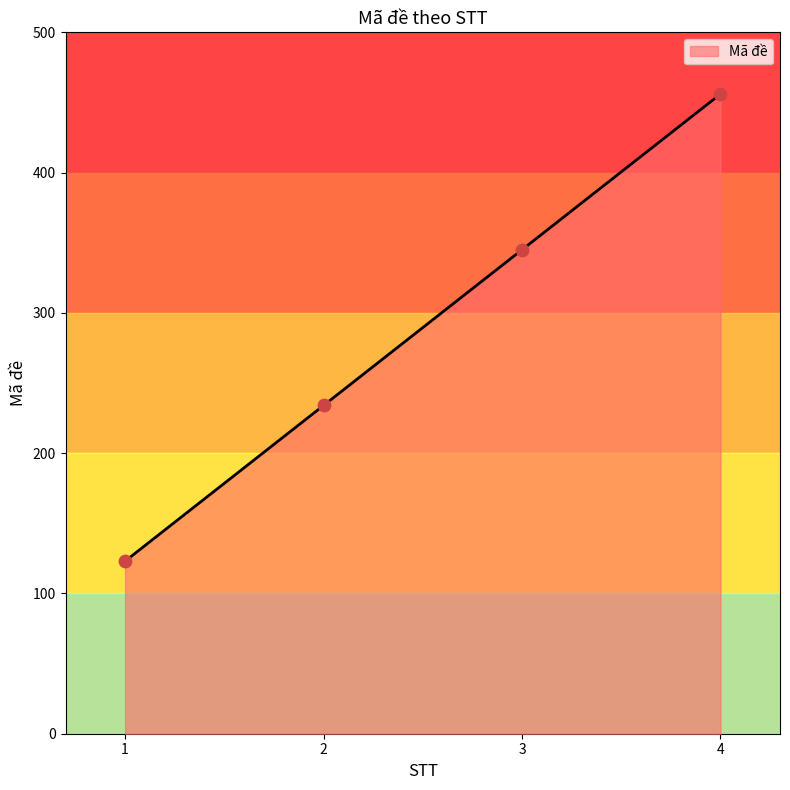

Which has a higher value, 3 or 2?

3